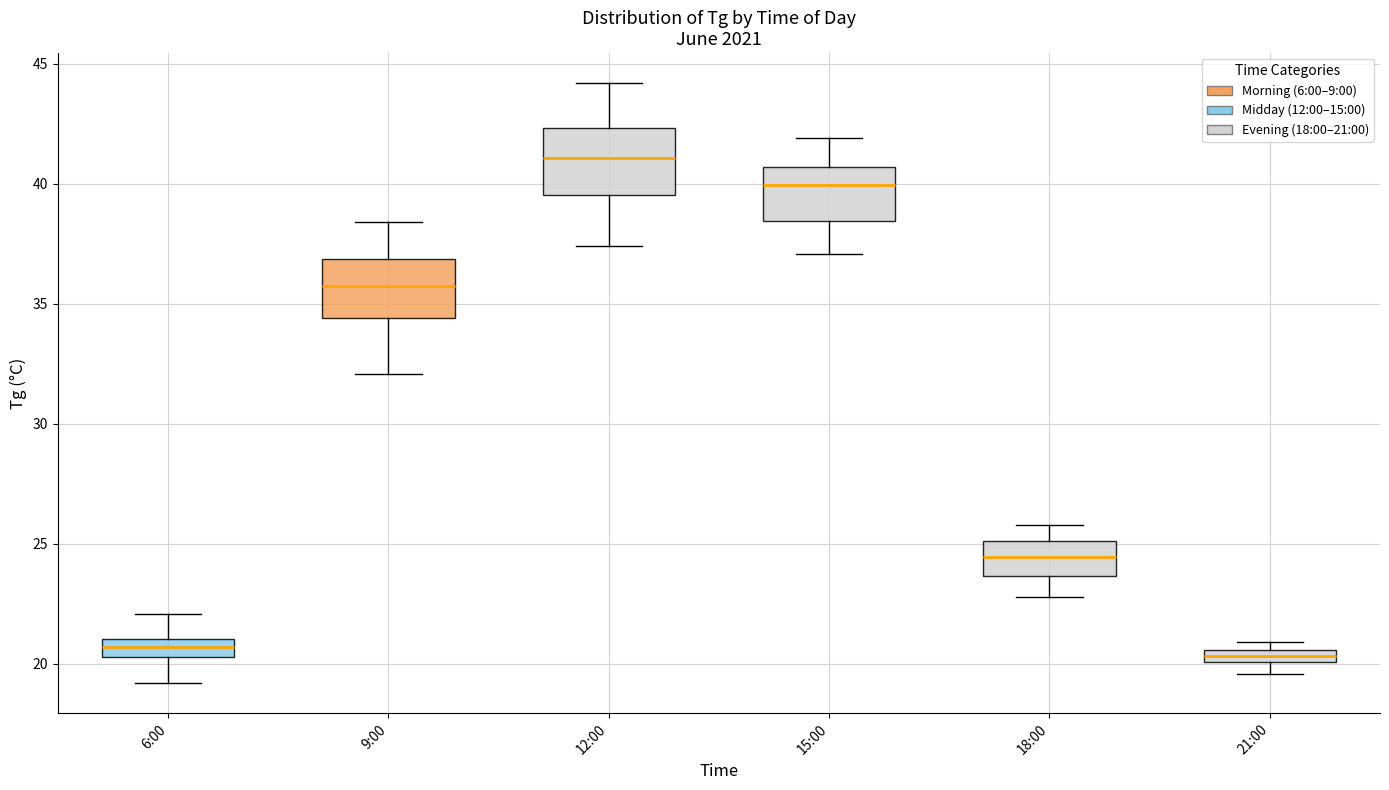

Where does the lower whisker of the box for 12:00 end on the y-axis? The values are not printed on the chart, so give them approximately, as read against the axis.

37.5